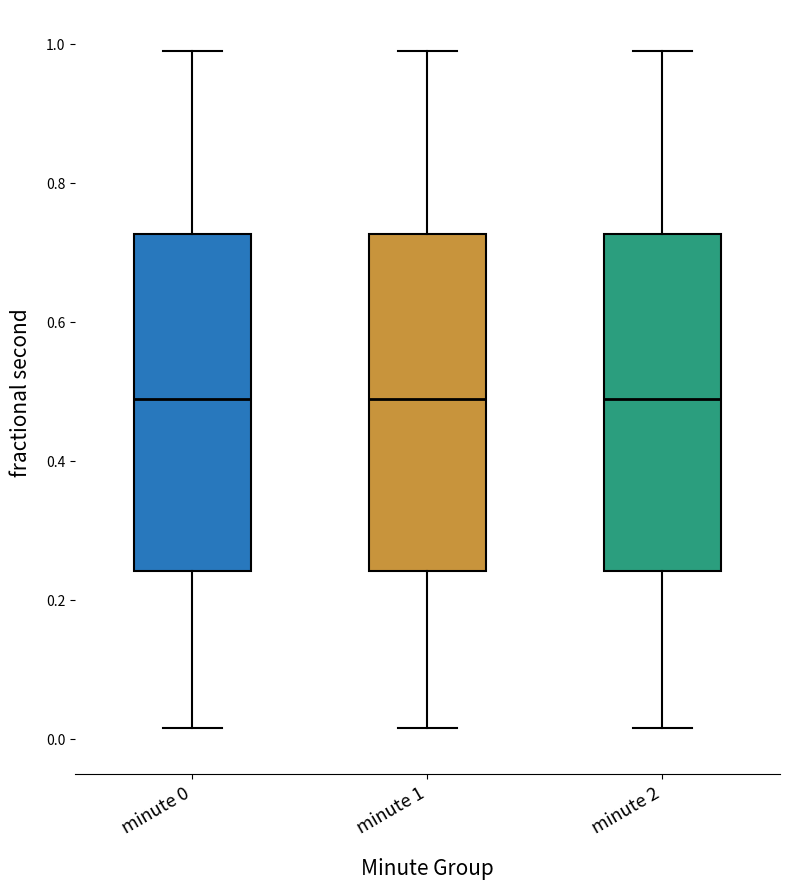

Where does the lower whisker of the box for minute 0 end on the y-axis? The values are not printed on the chart, so give them approximately, as read against the axis.

0.02